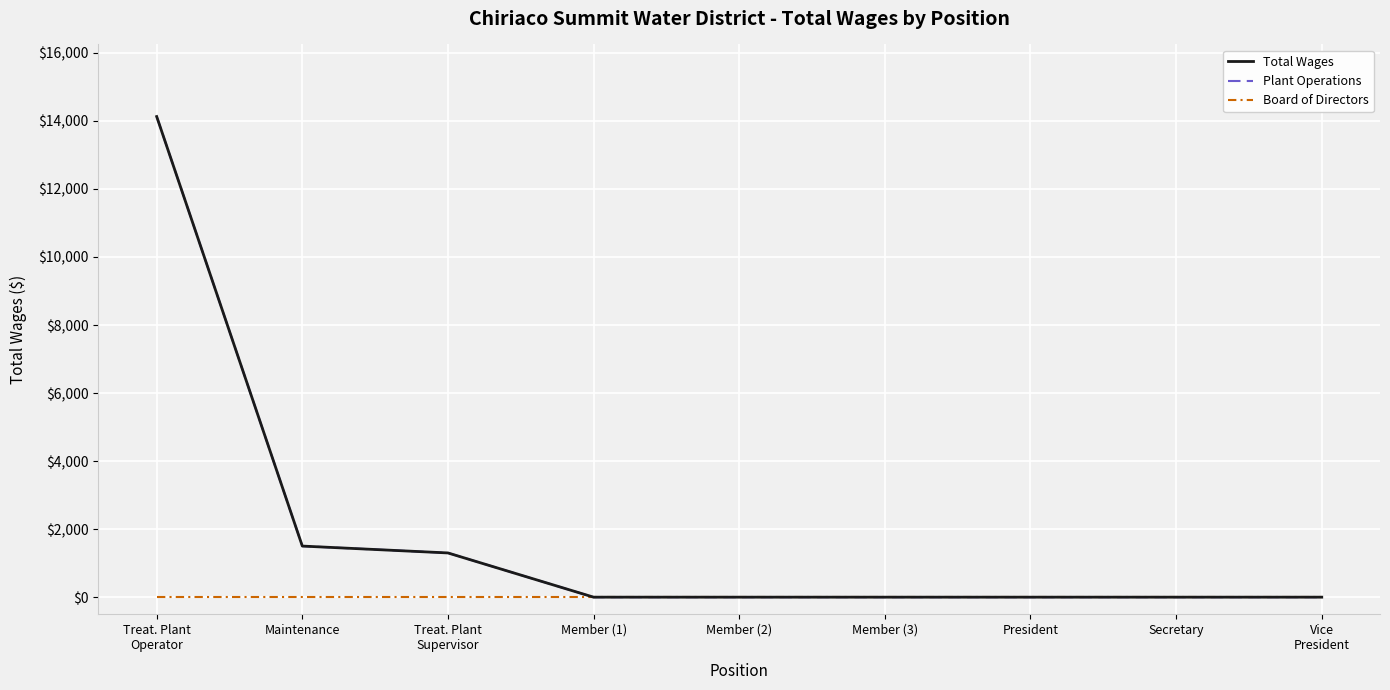

What is the label of the 3rd point from the left?

Treat. Plant
Supervisor